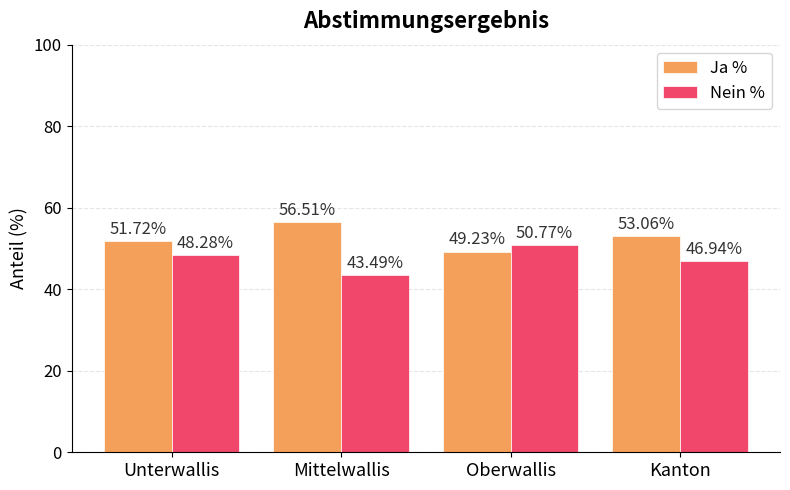

Is it true that Ja % equals 51.7 at Unterwallis?

True